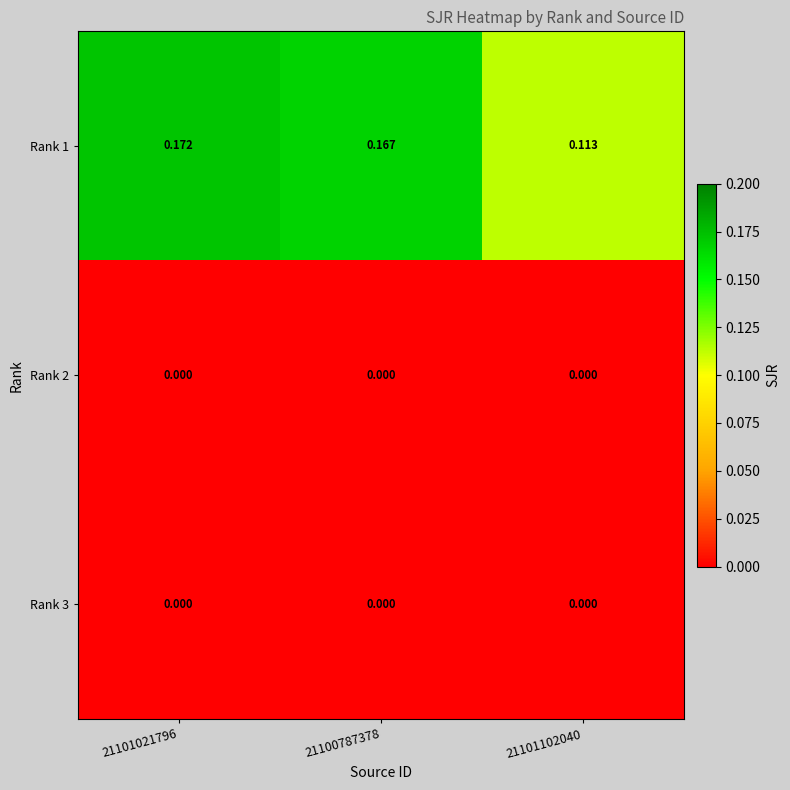

Is the value of Rank 1 at 21101102040 greater than the value of Rank 3 at 21100787378?

Yes